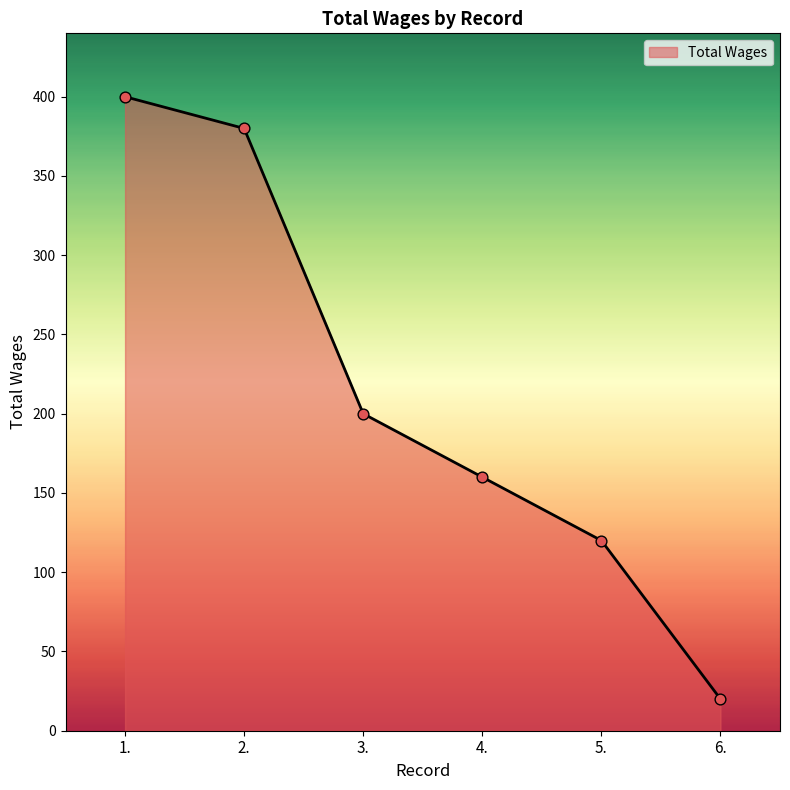

Between 2. and 6., which is larger?

2.